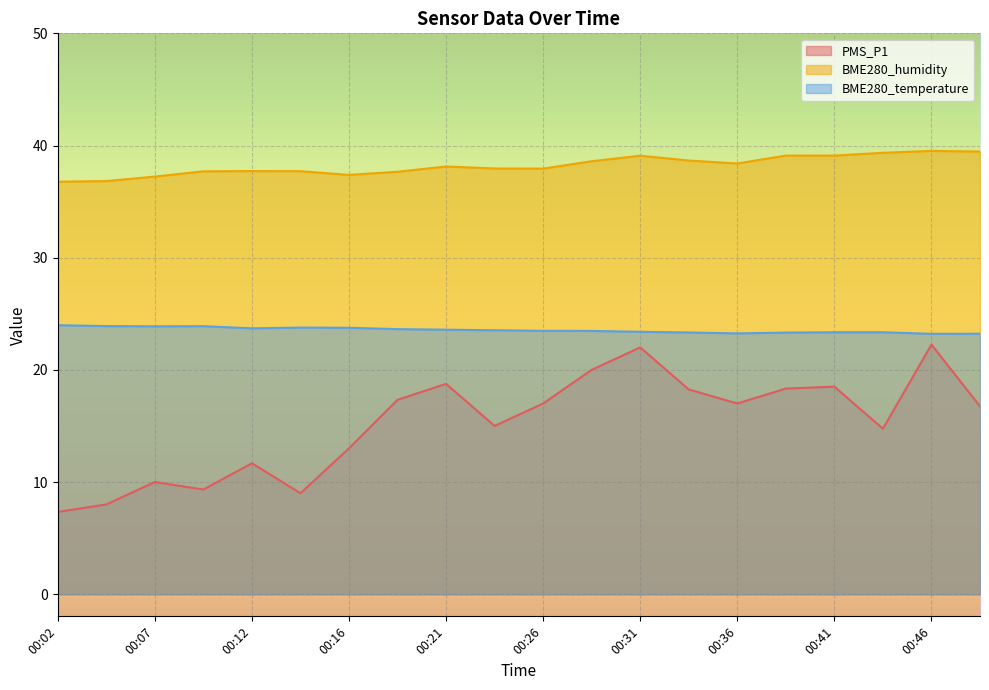

At how many categories does at least one series exceed 13?

20